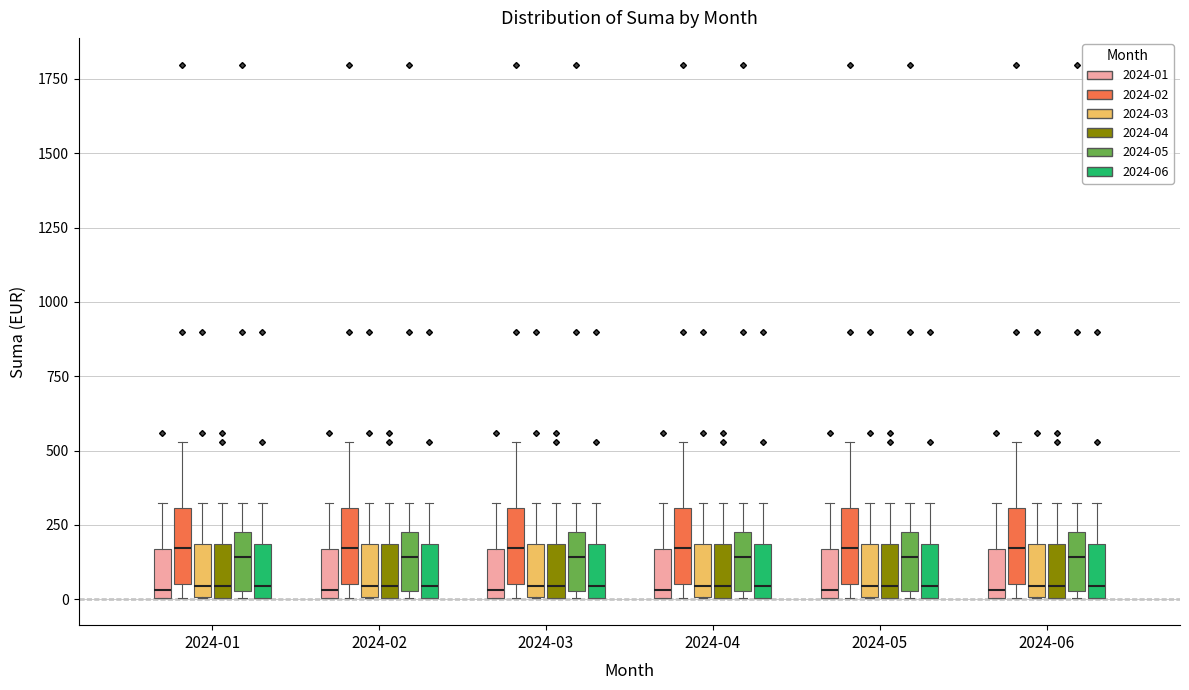

Reading left to right, read every box against the y-axis: the position of its median line, the range the box covers, and the ends of its whiskers. The values are not printed on the chart, so give them approximately, as read against the axis.

2024-01 (2024-01): median 50, box 0 to 150, whiskers 0 to 300
2024-01 (2024-02): median 150, box 50 to 300, whiskers 0 to 550
2024-01 (2024-03): median 50, box 0 to 200, whiskers 0 to 300
2024-01 (2024-04): median 50, box 0 to 200, whiskers 0 to 300
2024-01 (2024-05): median 150, box 50 to 250, whiskers 0 to 300
2024-01 (2024-06): median 50, box 0 to 200, whiskers 0 to 300
2024-02 (2024-01): median 50, box 0 to 150, whiskers 0 to 300
2024-02 (2024-02): median 150, box 50 to 300, whiskers 0 to 550
2024-02 (2024-03): median 50, box 0 to 200, whiskers 0 to 300
2024-02 (2024-04): median 50, box 0 to 200, whiskers 0 to 300
2024-02 (2024-05): median 150, box 50 to 250, whiskers 0 to 300
2024-02 (2024-06): median 50, box 0 to 200, whiskers 0 to 300
2024-03 (2024-01): median 50, box 0 to 150, whiskers 0 to 300
2024-03 (2024-02): median 150, box 50 to 300, whiskers 0 to 550
2024-03 (2024-03): median 50, box 0 to 200, whiskers 0 to 300
2024-03 (2024-04): median 50, box 0 to 200, whiskers 0 to 300
2024-03 (2024-05): median 150, box 50 to 250, whiskers 0 to 300
2024-03 (2024-06): median 50, box 0 to 200, whiskers 0 to 300
2024-04 (2024-01): median 50, box 0 to 150, whiskers 0 to 300
2024-04 (2024-02): median 150, box 50 to 300, whiskers 0 to 550
2024-04 (2024-03): median 50, box 0 to 200, whiskers 0 to 300
2024-04 (2024-04): median 50, box 0 to 200, whiskers 0 to 300
2024-04 (2024-05): median 150, box 50 to 250, whiskers 0 to 300
2024-04 (2024-06): median 50, box 0 to 200, whiskers 0 to 300
2024-05 (2024-01): median 50, box 0 to 150, whiskers 0 to 300
2024-05 (2024-02): median 150, box 50 to 300, whiskers 0 to 550
2024-05 (2024-03): median 50, box 0 to 200, whiskers 0 to 300
2024-05 (2024-04): median 50, box 0 to 200, whiskers 0 to 300
2024-05 (2024-05): median 150, box 50 to 250, whiskers 0 to 300
2024-05 (2024-06): median 50, box 0 to 200, whiskers 0 to 300
2024-06 (2024-01): median 50, box 0 to 150, whiskers 0 to 300
2024-06 (2024-02): median 150, box 50 to 300, whiskers 0 to 550
2024-06 (2024-03): median 50, box 0 to 200, whiskers 0 to 300
2024-06 (2024-04): median 50, box 0 to 200, whiskers 0 to 300
2024-06 (2024-05): median 150, box 50 to 250, whiskers 0 to 300
2024-06 (2024-06): median 50, box 0 to 200, whiskers 0 to 300